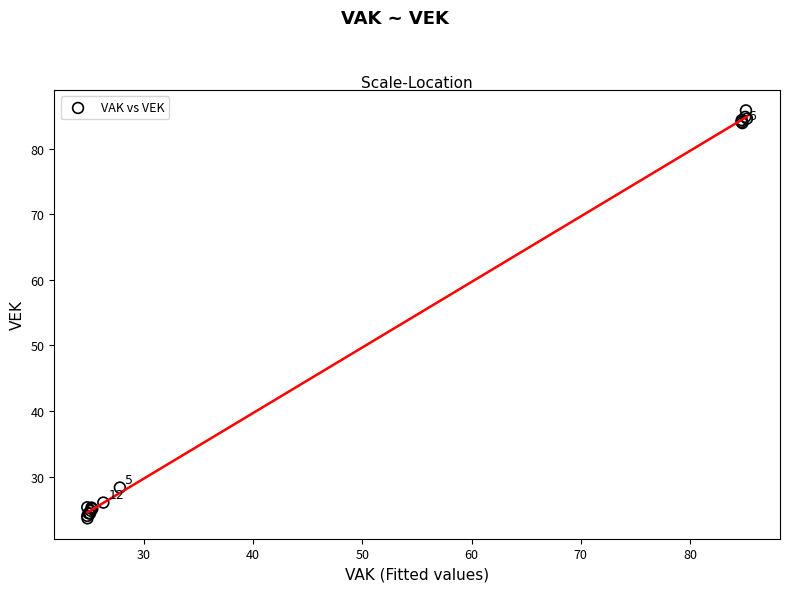

What Y value in the scatter plot is closest to 54?

28.3